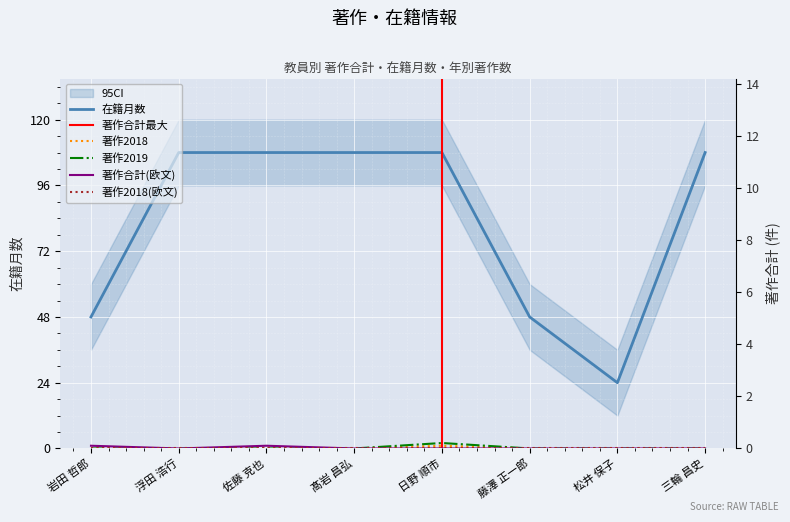

List the labels in order of 著作合計 value, smallest first.

浮田 浩行, 髙岩 昌弘, 藤澤 正一郎, 松井 保子, 岩田 哲郎, 佐藤 克也, 三輪 昌史, 日野 順市